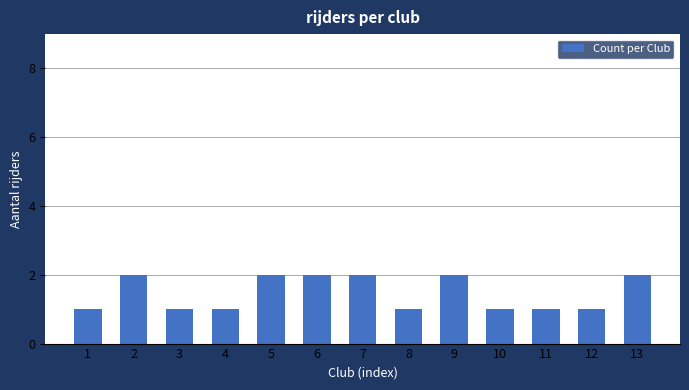

How many bars are there in total?

13